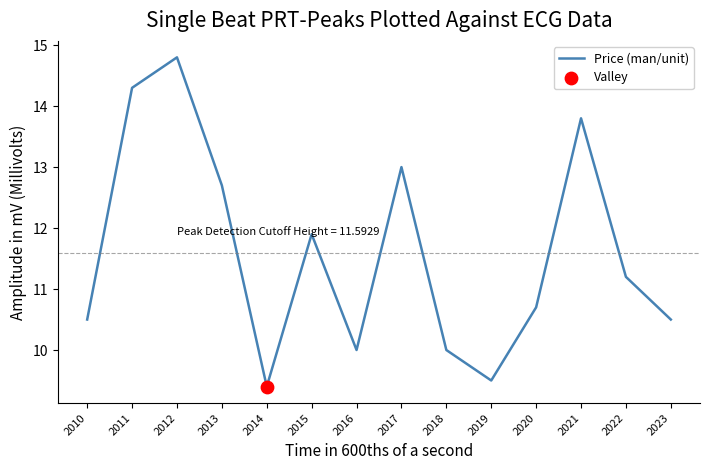

What is the change in value from 2011 to 2018?

-4.3